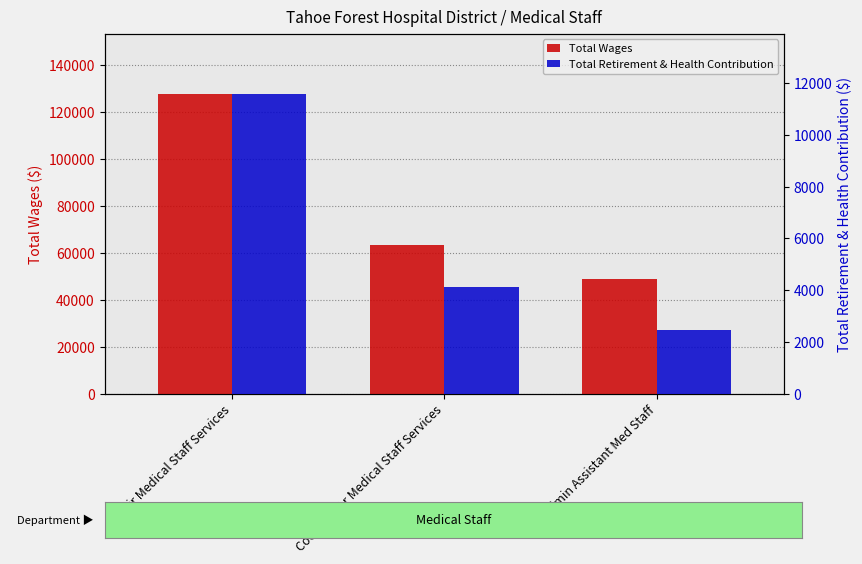

What is the difference between the Total Wages values at Dir Medical Staff Services and Admin Assistant Med Staff?

79103